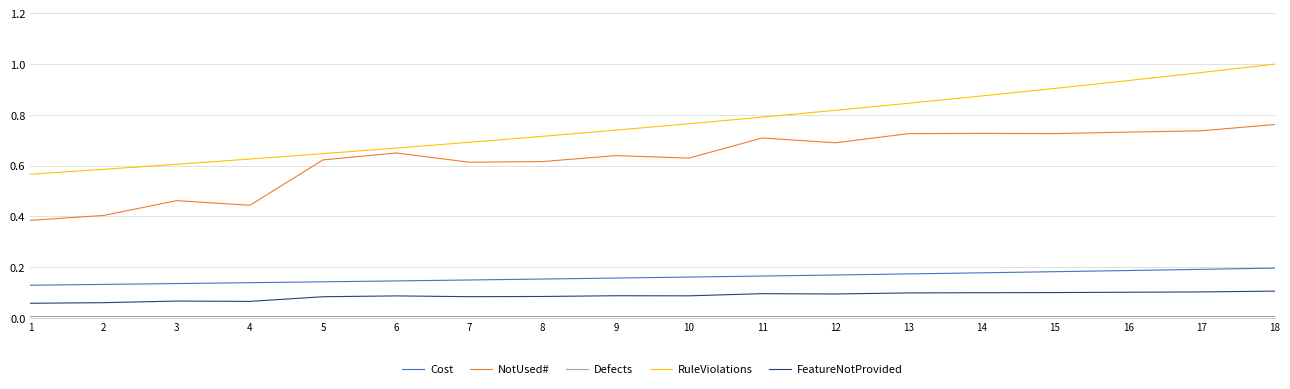

How many distinct data groups are displayed?

5